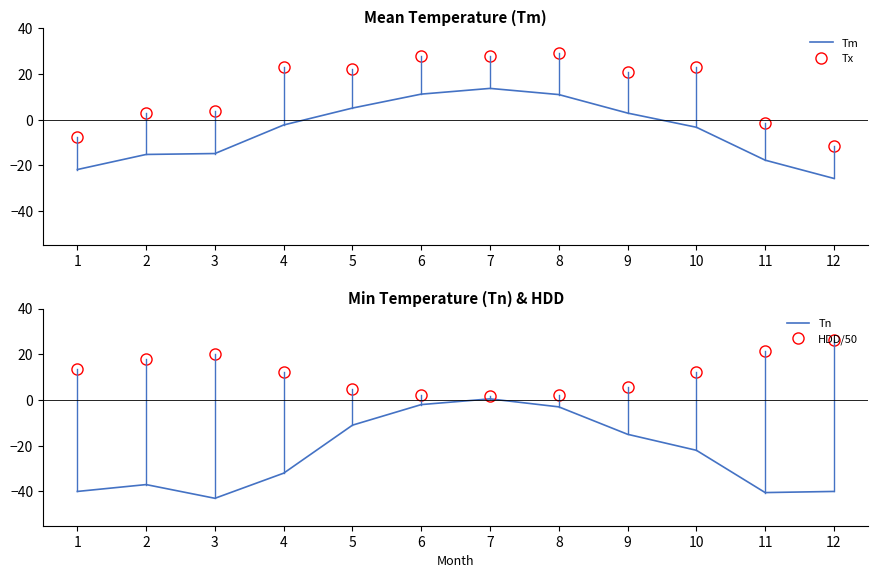

The value of Tx at 12 is -11.5. True or false?

True